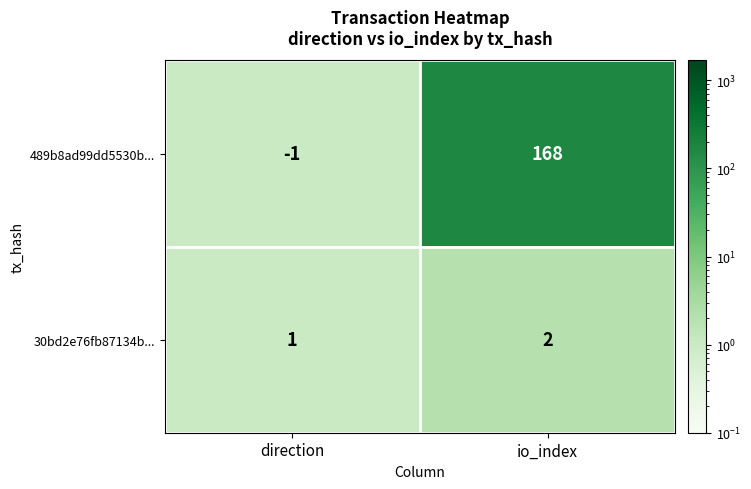

True or false: 489b8ad99dd5530b... has a value of -1 at direction.

True